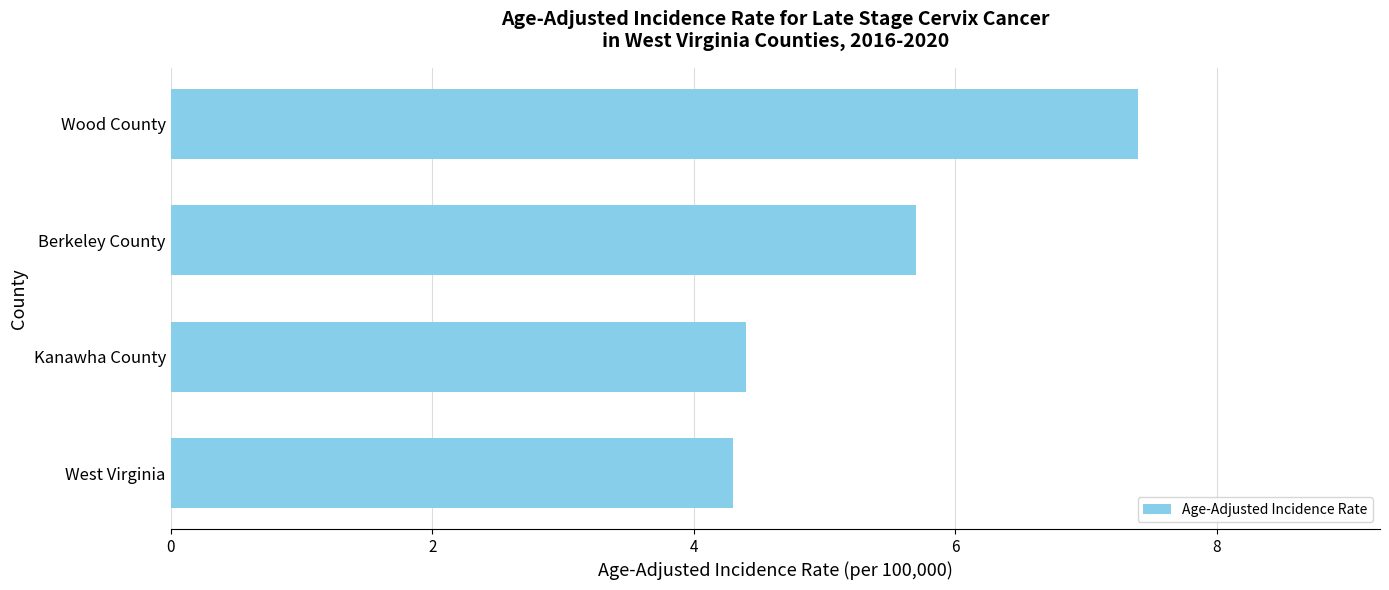

The value at West Virginia is 6.2. True or false?

False